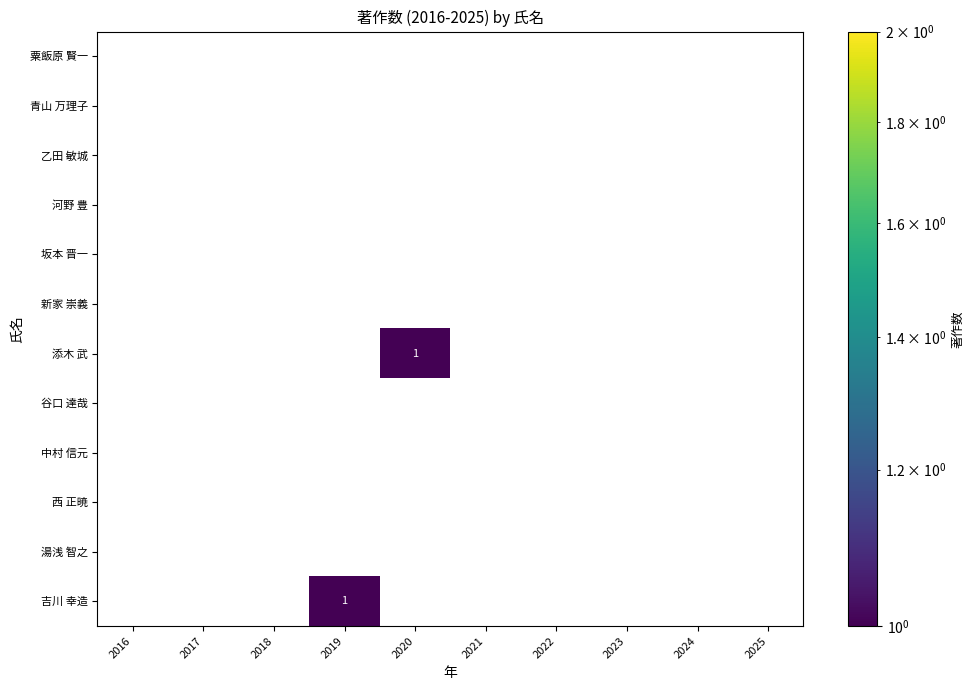

Is it true that 河野 豊 equals 0 at 2023?

True